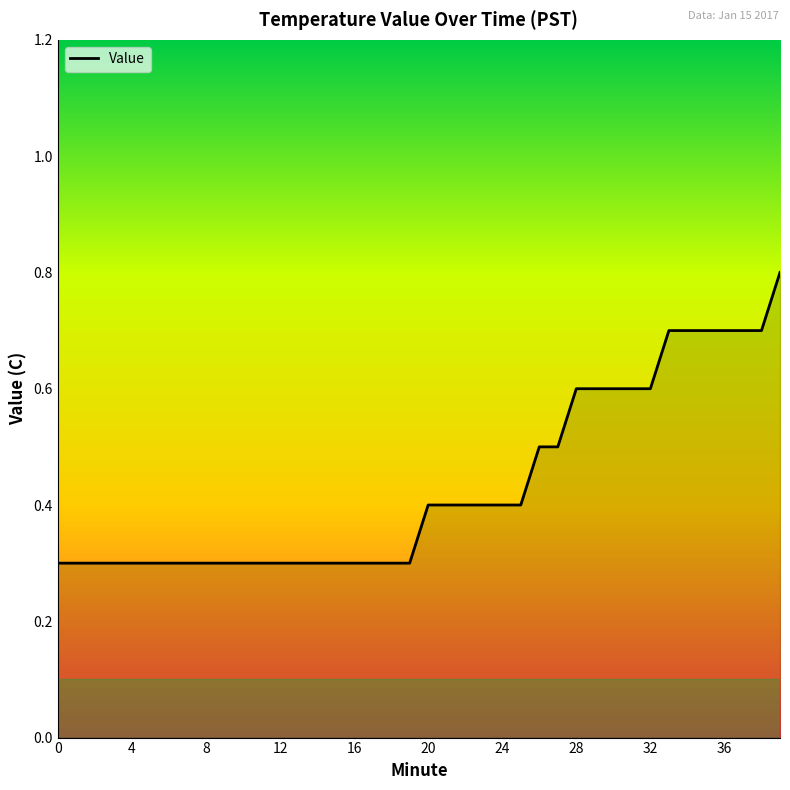

Does the chart display data point markers on the line(s)?

No